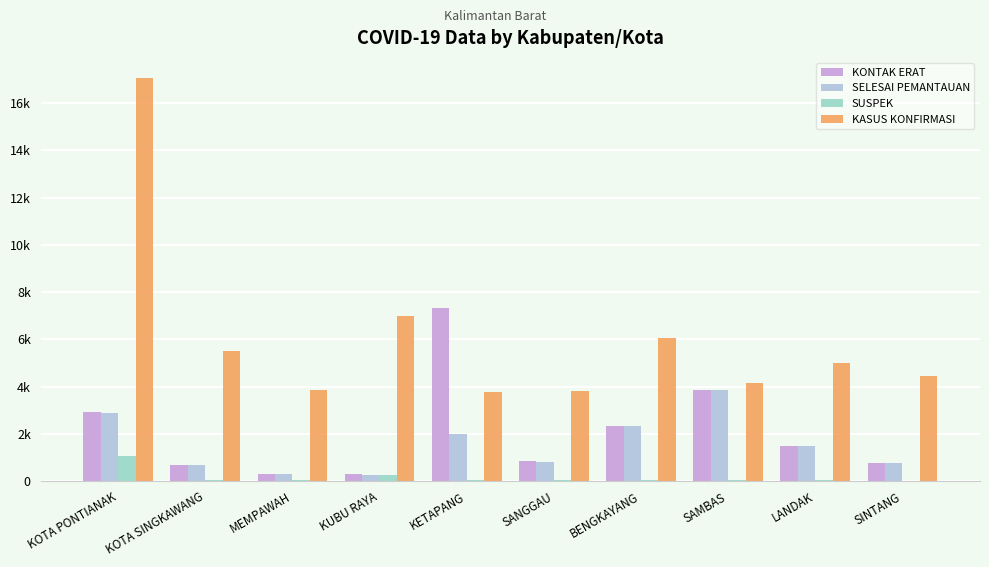

What is the sum of all SUSPEK values?

1673